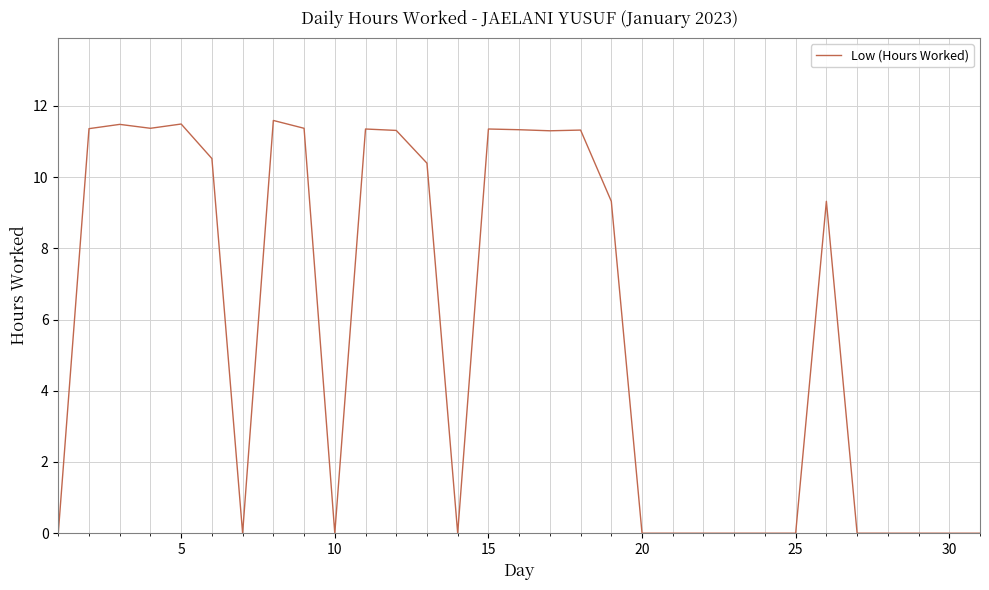

What is the greatest value displayed?

11.6